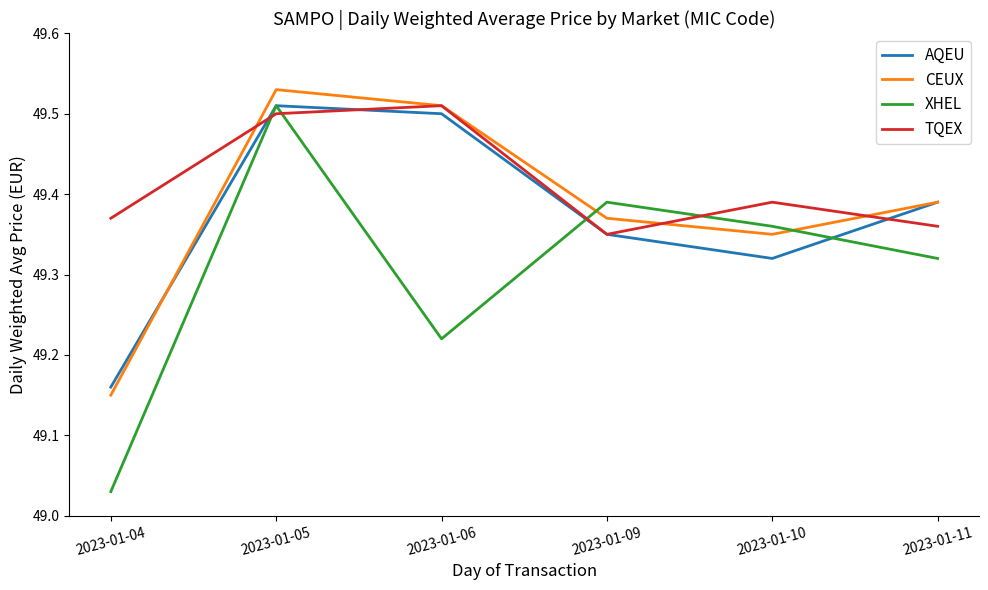

The CEUX series shows 77.0 at 2023-01-06. True or false?

False